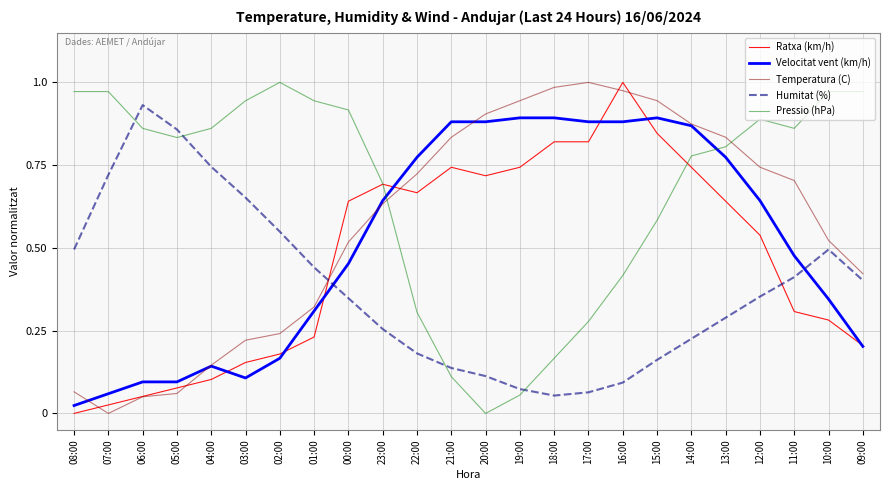

Is it true that Ratxa (km/h) equals 0.1 at 02:00?

False